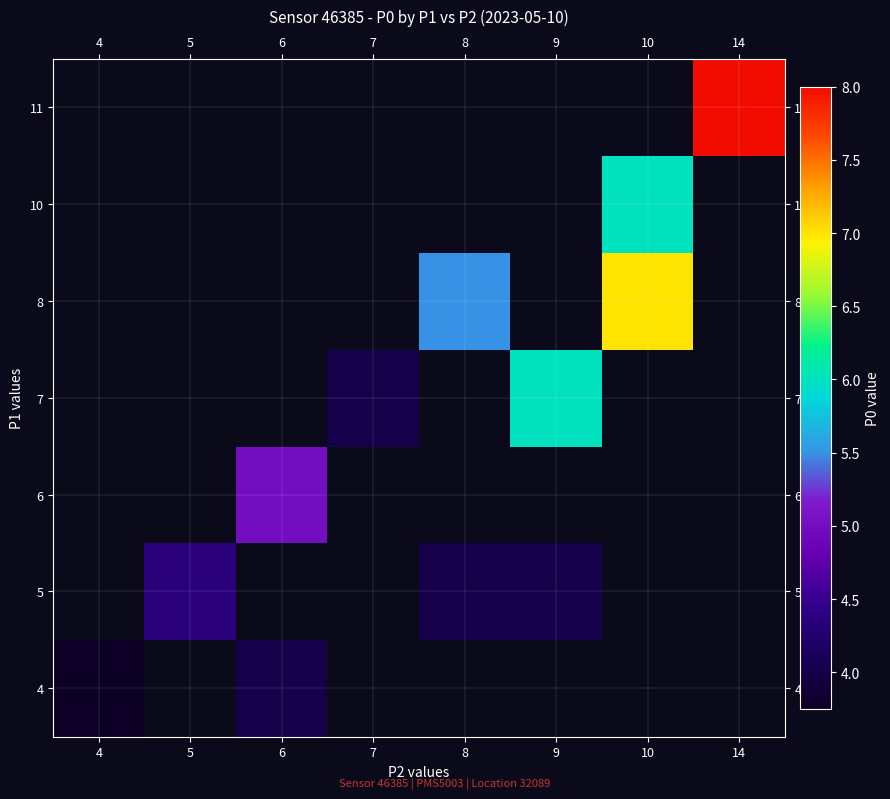

At which category does the chart reach its minimum across all series?

4